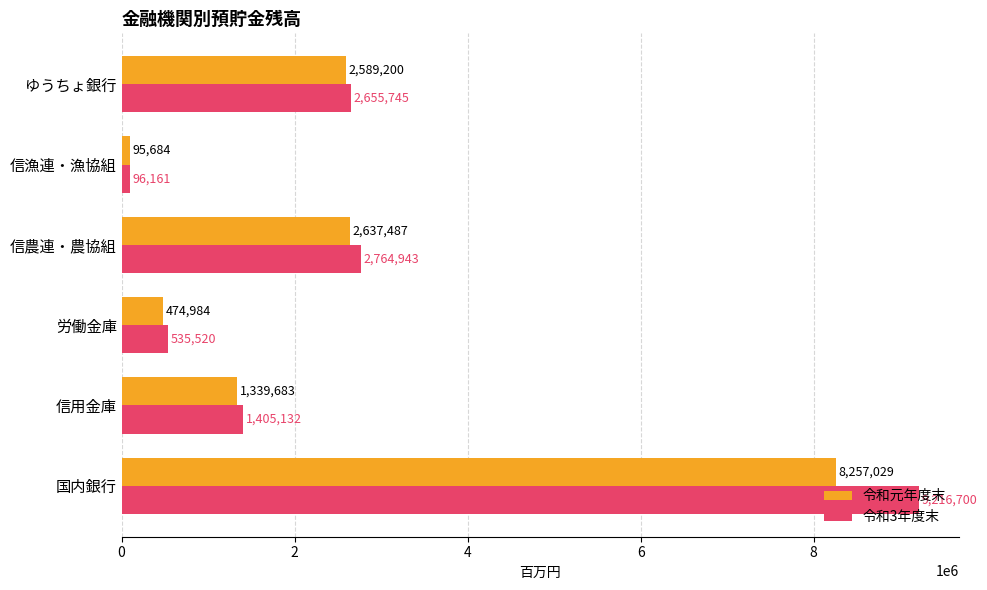

Rank the series by their maximum value, from lowest to highest.

令和元年度末, 令和3年度末